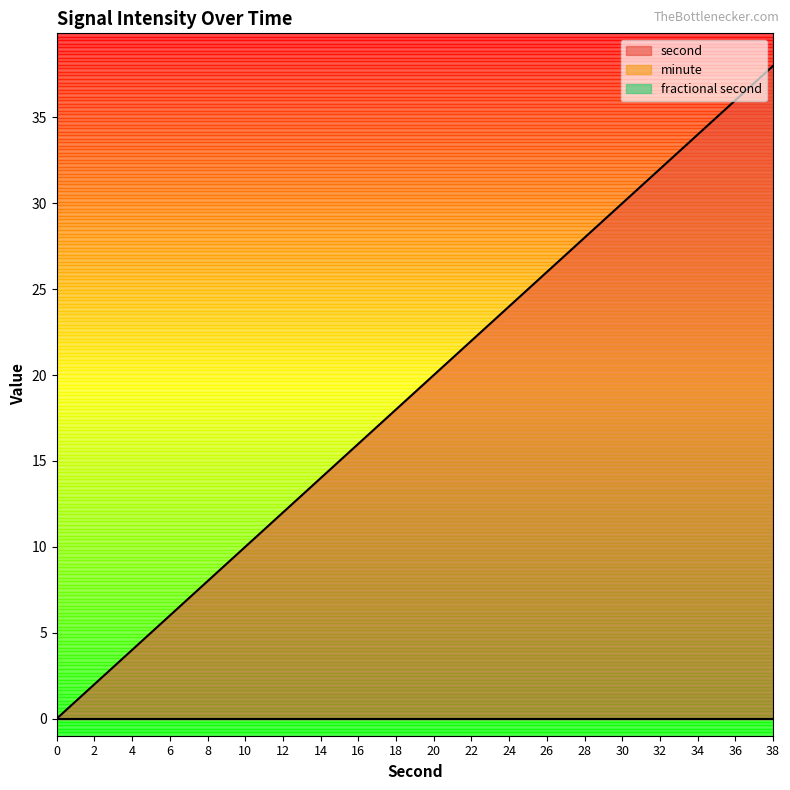

Reading left to right, list all the values displayed in this chart.

second: 0=0	2=2	4=4	6=6	8=8	10=10	12=12	14=14	16=16	18=18	20=20	22=22	24=24	26=26	28=28	30=30	32=32	34=34	36=36	38=38
minute: 0=0	2=0	4=0	6=0	8=0	10=0	12=0	14=0	16=0	18=0	20=0	22=0	24=0	26=0	28=0	30=0	32=0	34=0	36=0	38=0
fractional second: 0=0	2=0	4=0	6=0	8=0	10=0	12=0	14=0	16=0	18=0	20=0	22=0	24=0	26=0	28=0	30=0	32=0	34=0	36=0	38=0